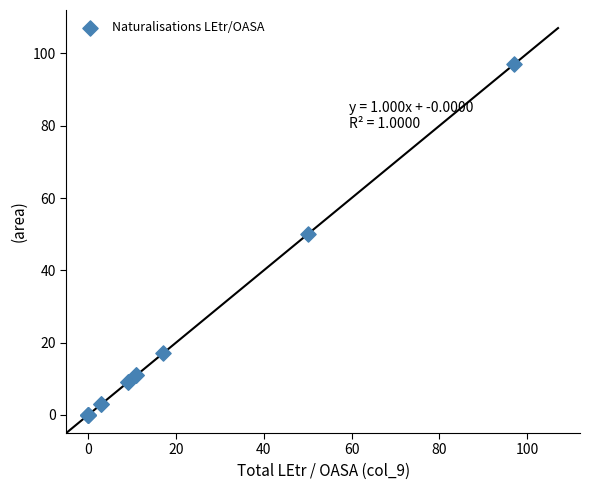

What Y value in the scatter plot is closest to 48?

50